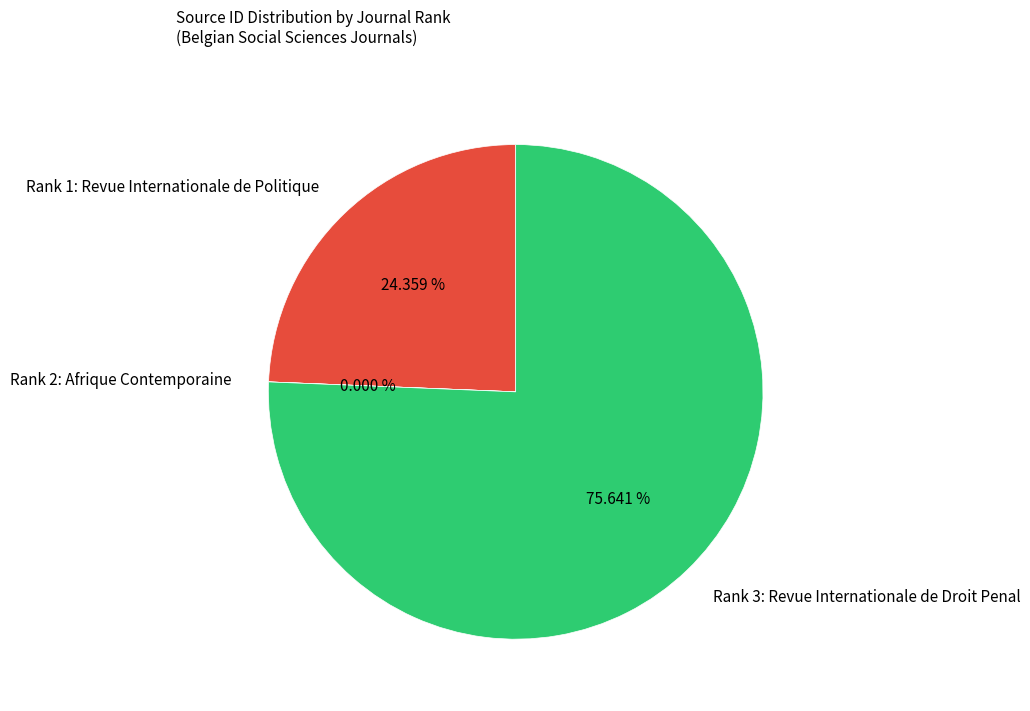

Which slice represents more than half of the pie?

Rank 3: Revue Internationale de Droit Penal